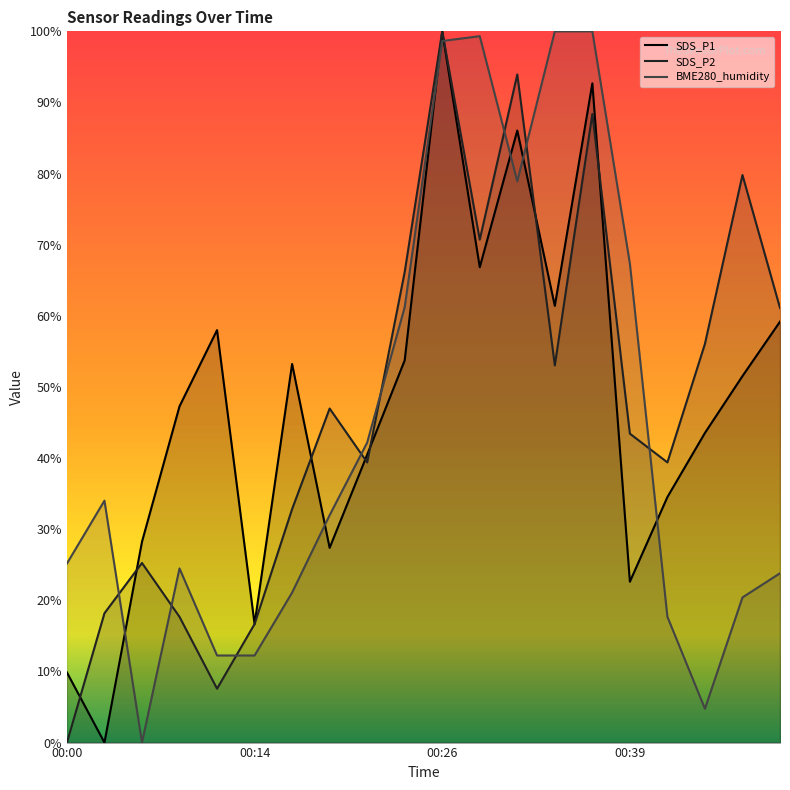

At which label does SDS_P2 reach its peak?

00:26